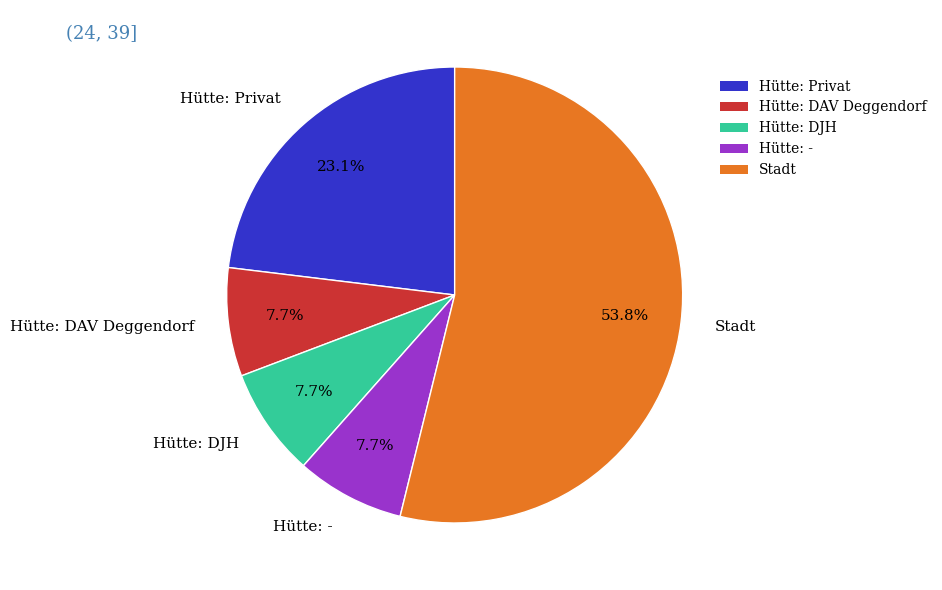

Which category accounts for the majority?

Stadt